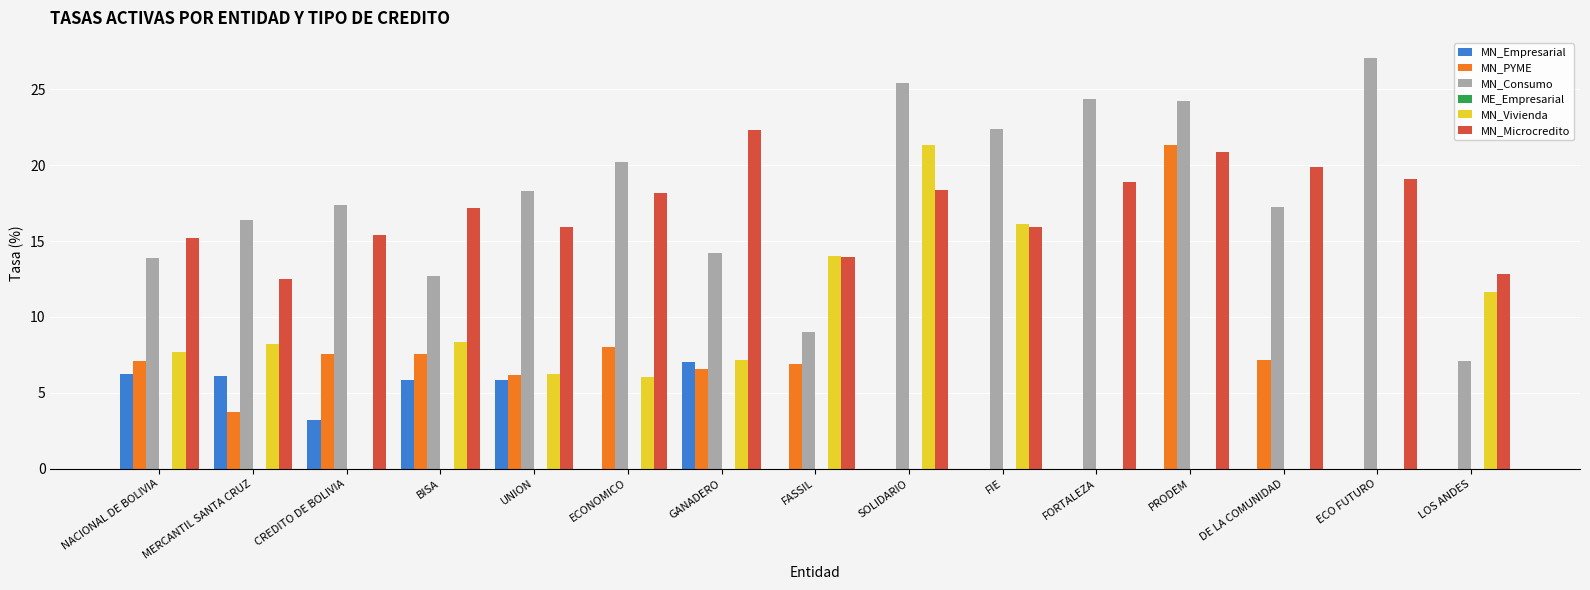

The MN_Consumo series shows 16.4 at MERCANTIL SANTA CRUZ. True or false?

True